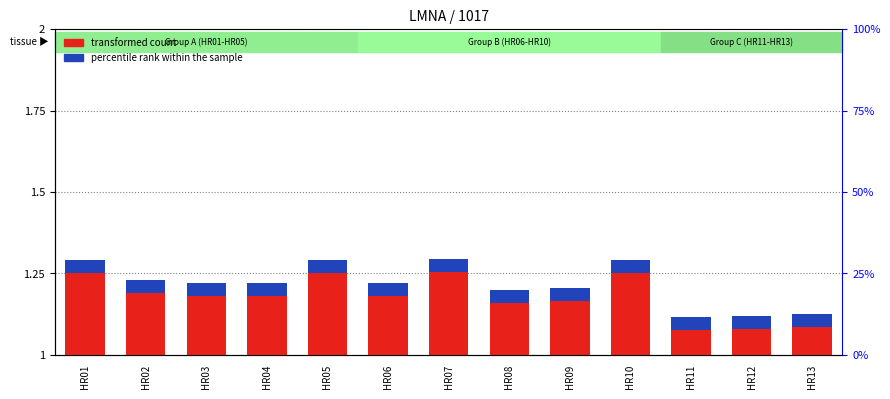

Count the number of categories in the chart.

13